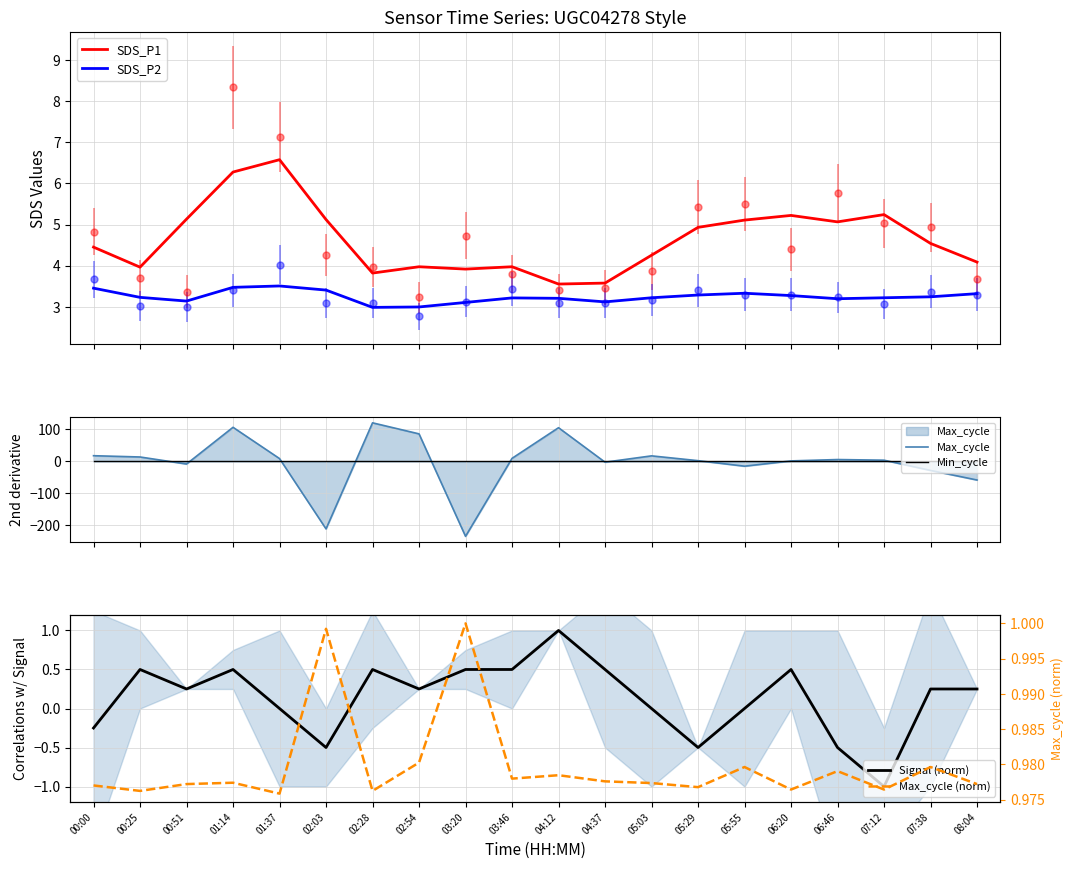

Is it true that Max_cycle equals 1.8 at 06:20?

True